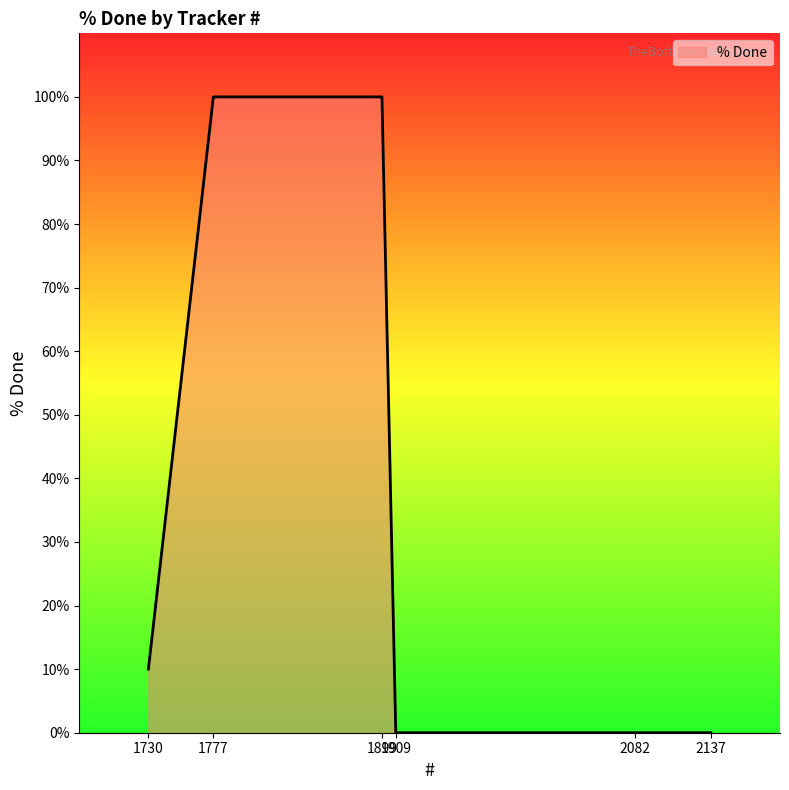

List the labels in order of value, smallest first.

2137, 2082, 1909, 1730, 1899, 1777